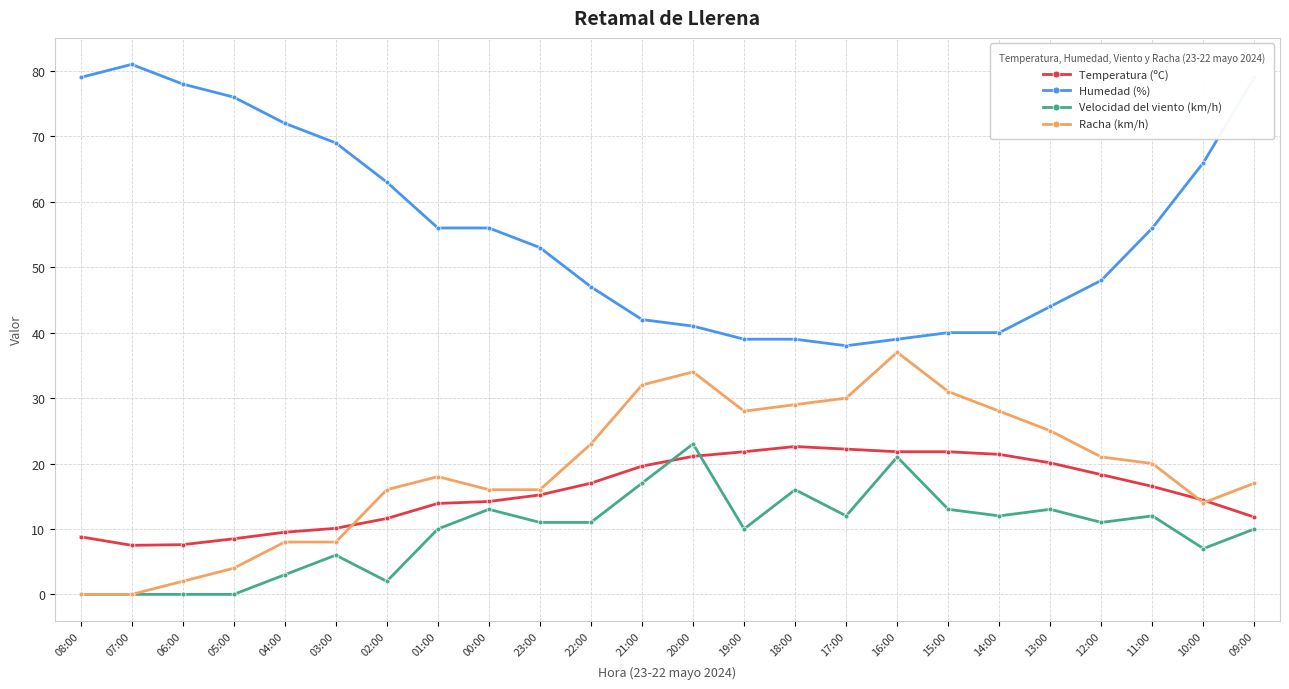

Which category has the highest value in the Racha (km/h) series?

16:00